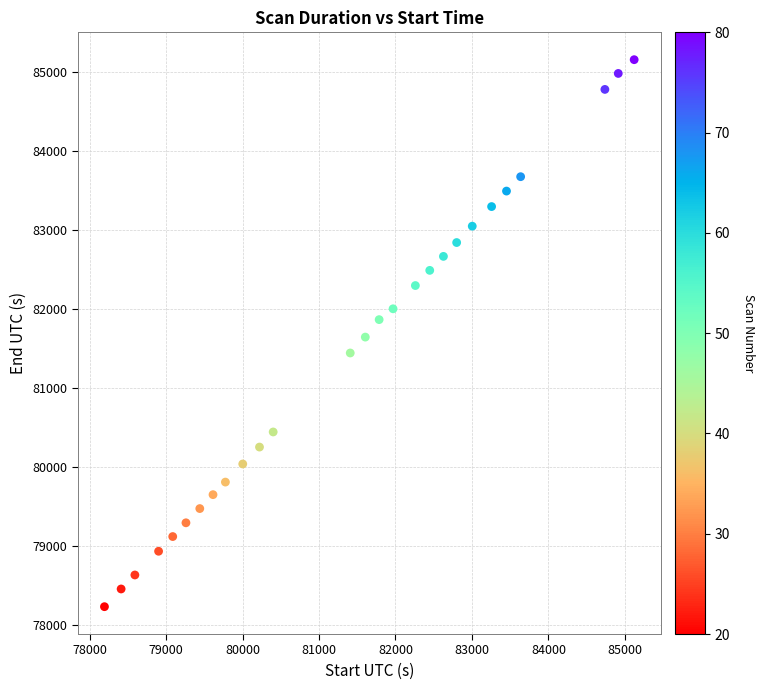

What is the range of X values (max minus min)?

6929